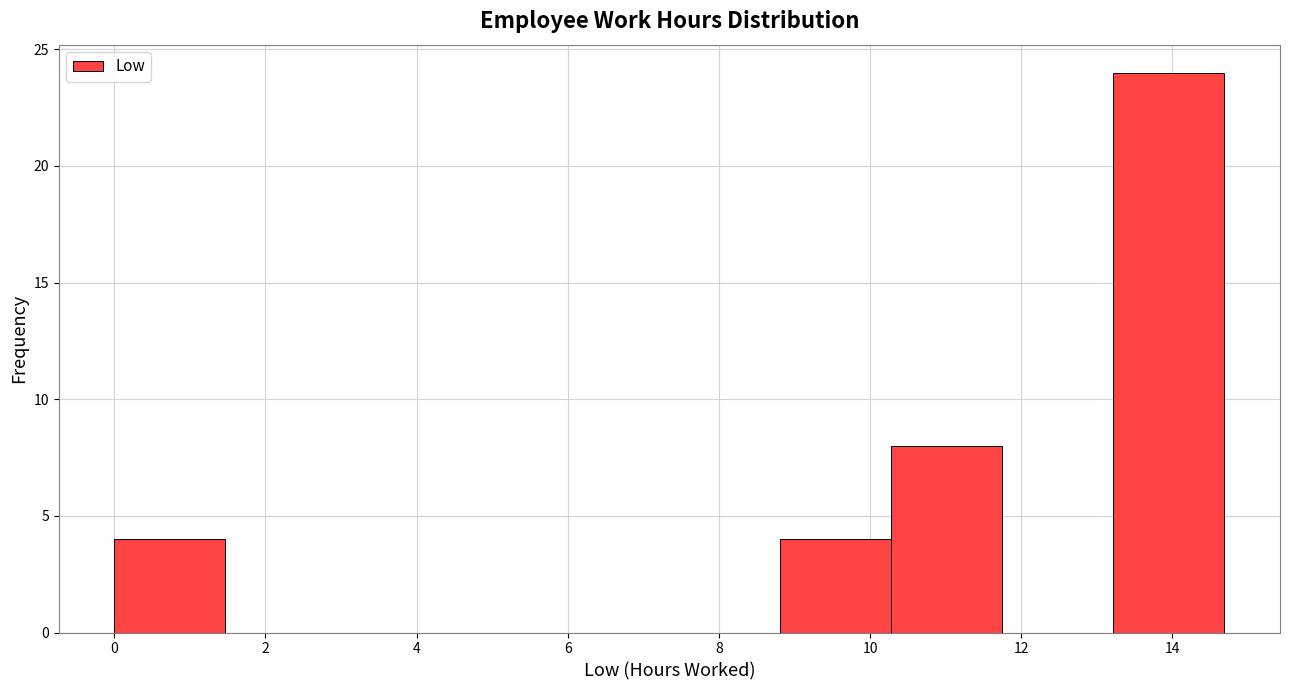

Reading left to right, transcribe this chart: for each bar, give the range it covers on the x-axis and its height. Neither the bar edges nor the heights are printed on the chart, so give them approximately, as read against the axes.

0.0 to 1.4: 4
1.4 to 3.0: 0
3.0 to 4.4: 0
4.4 to 5.8: 0
5.8 to 7.4: 0
7.4 to 8.8: 0
8.8 to 10.2: 4
10.2 to 11.8: 8
11.8 to 13.2: 0
13.2 to 14.6: 24